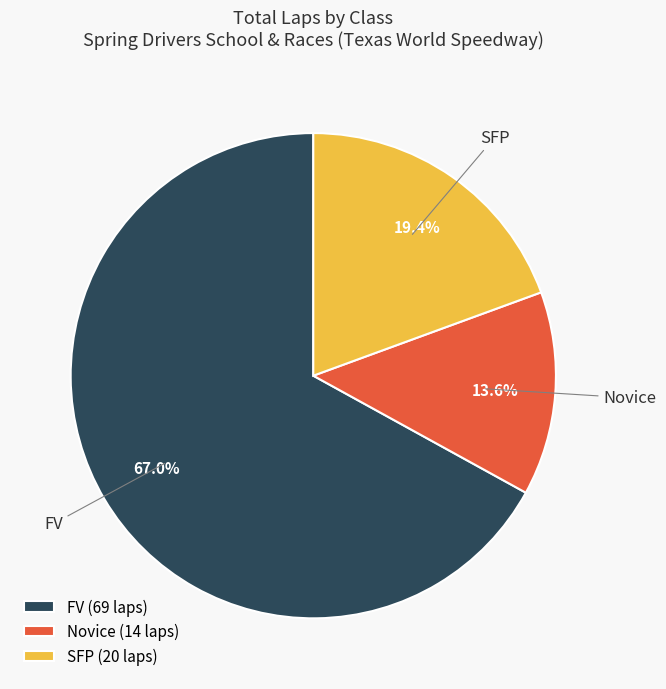

How many segments does this pie chart have?

3